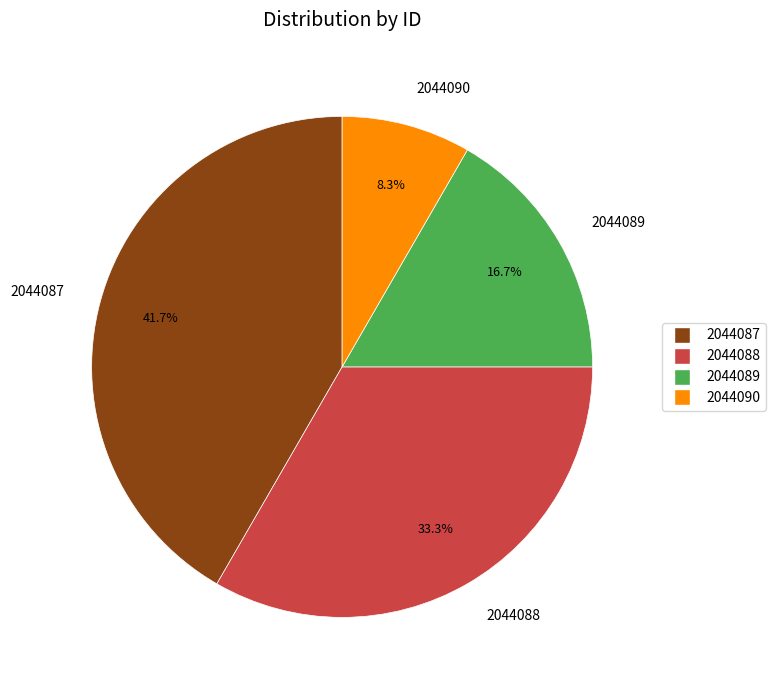

What is the smallest slice in the pie chart?

2044090